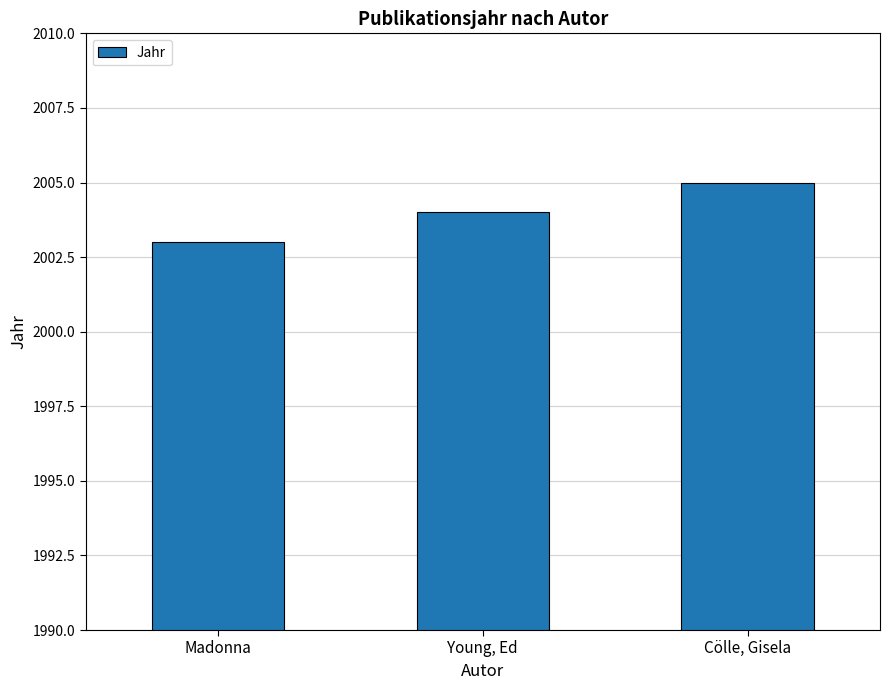

What is the change in value from Young, Ed to Cölle, Gisela?

+1